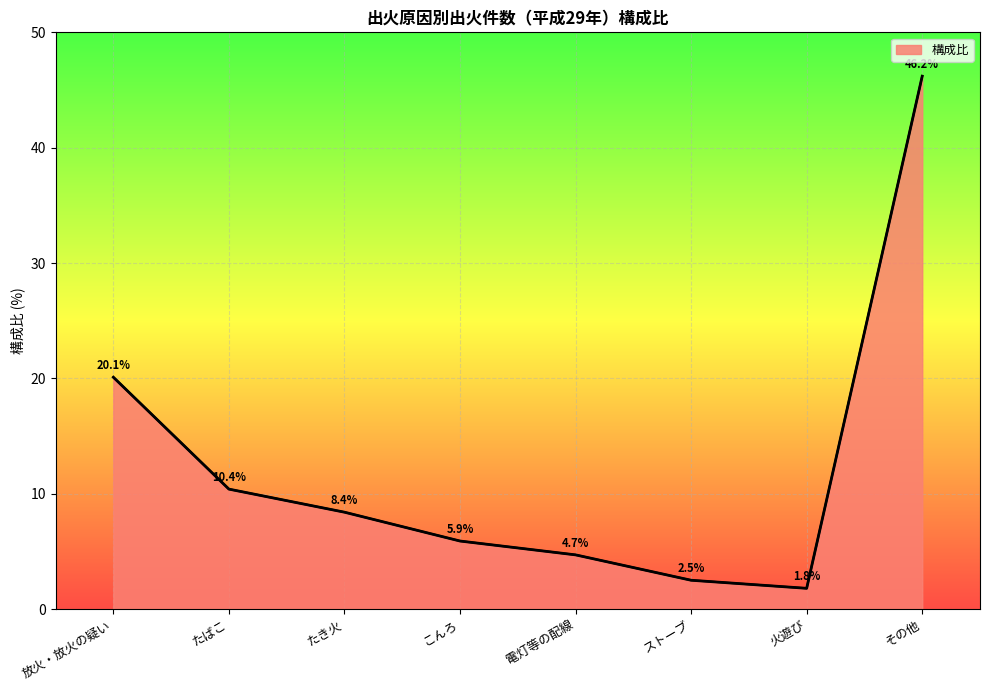

How many interior local valleys (lower than both neighbors) does the data have?

1